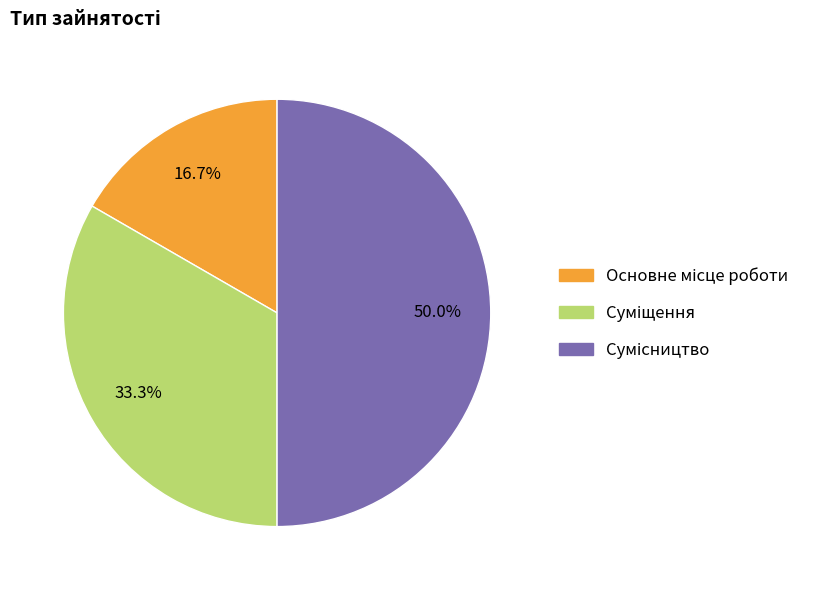

Is there any slice that represents more than half of the pie?

No